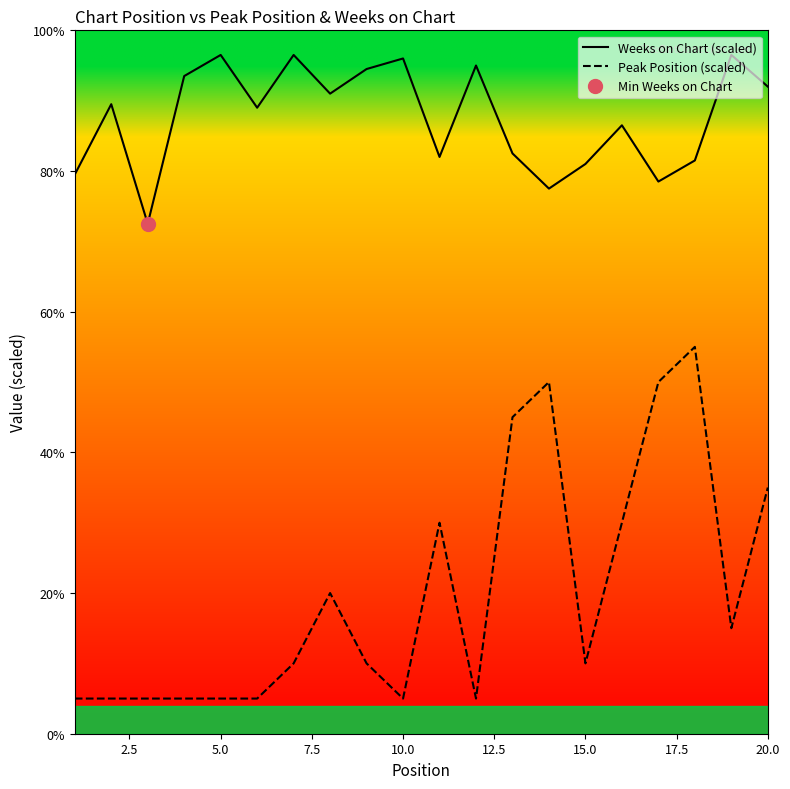

True or false: Weeks on Chart (scaled) and Peak Position (scaled) intersect in this chart.

False